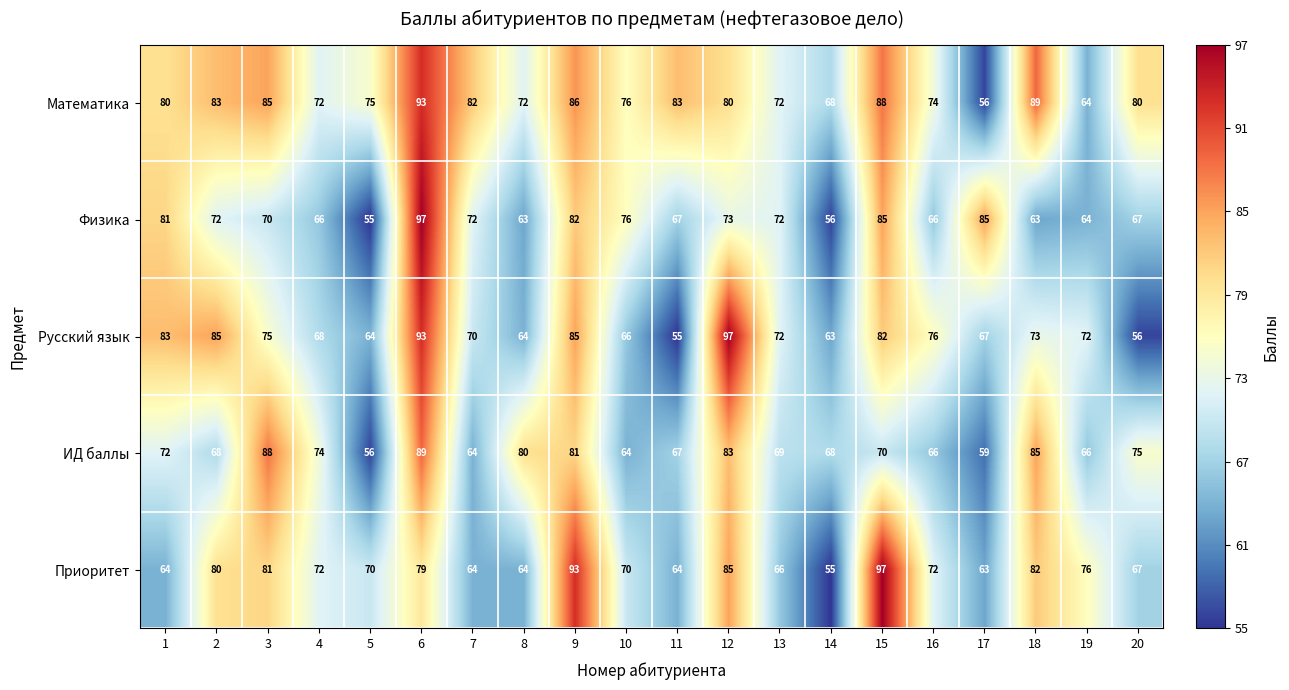

At which label does Русский язык reach its peak?

12